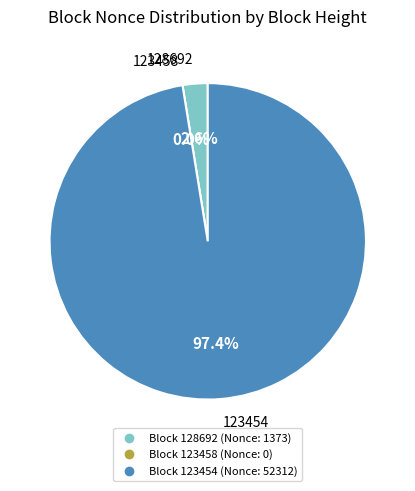

How many slices are in this pie chart?

3